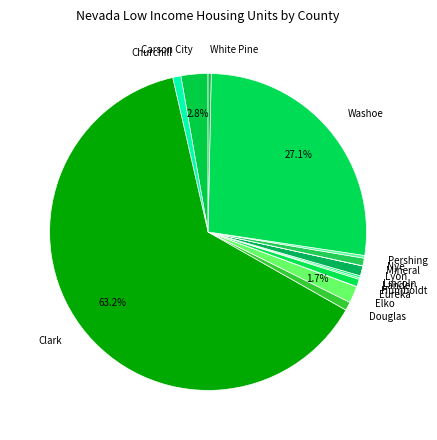

True or false: Churchill accounts for 1% of the total.

True